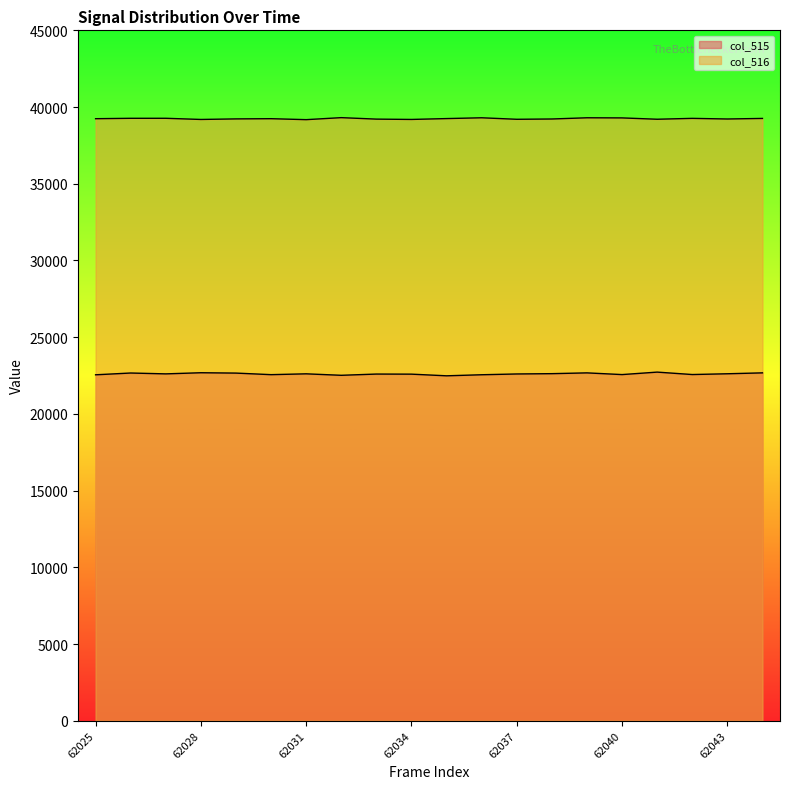

At which category is the sum across all series the highest?

62039